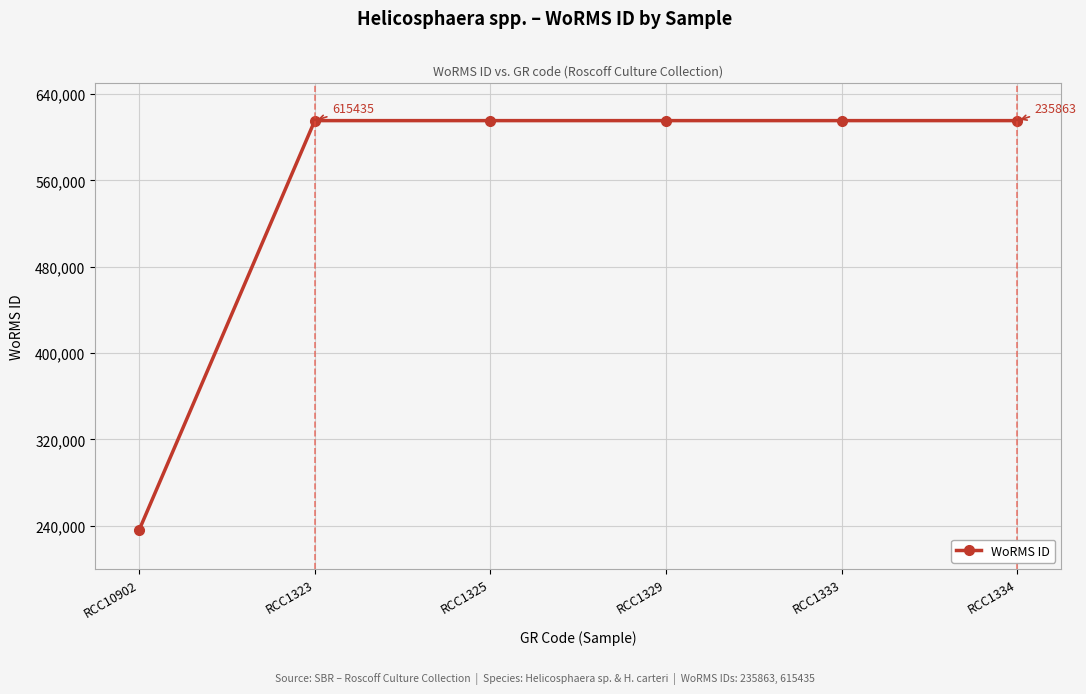

Reading left to right, extract all data points from this chart.

235863	615435	615435	615435	615435	615435